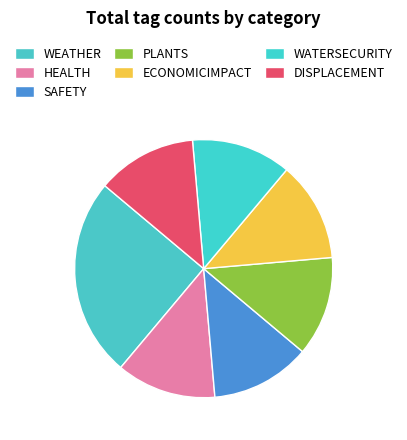

Rank the categories by value from lowest to highest.

HEALTH, SAFETY, PLANTS, ECONOMICIMPACT, WATERSECURITY, DISPLACEMENT, WEATHER